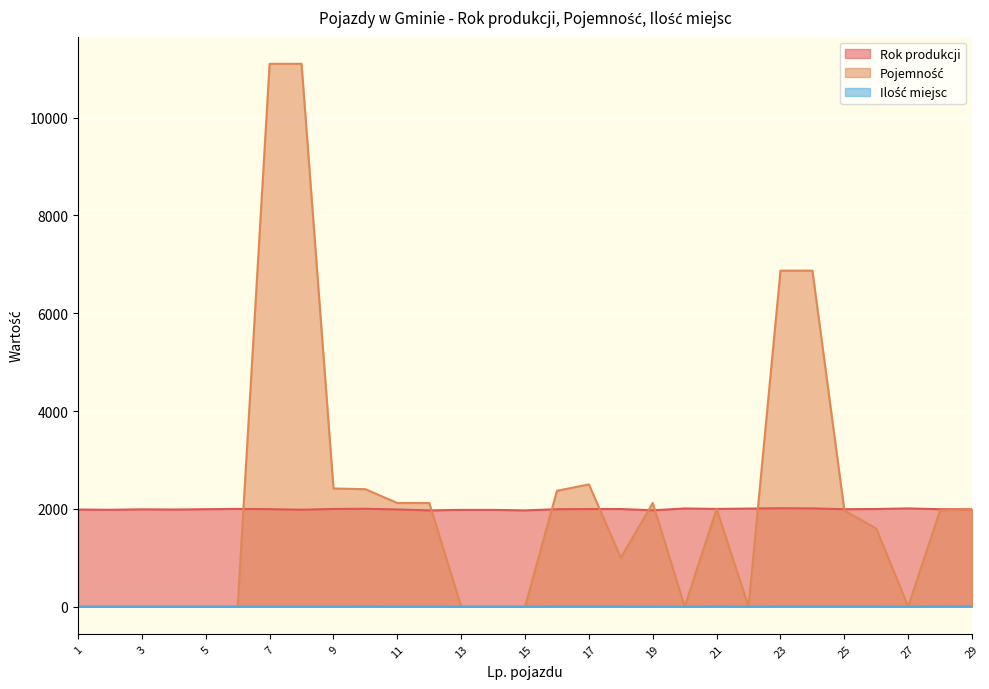

What is the greatest value displayed?

11100